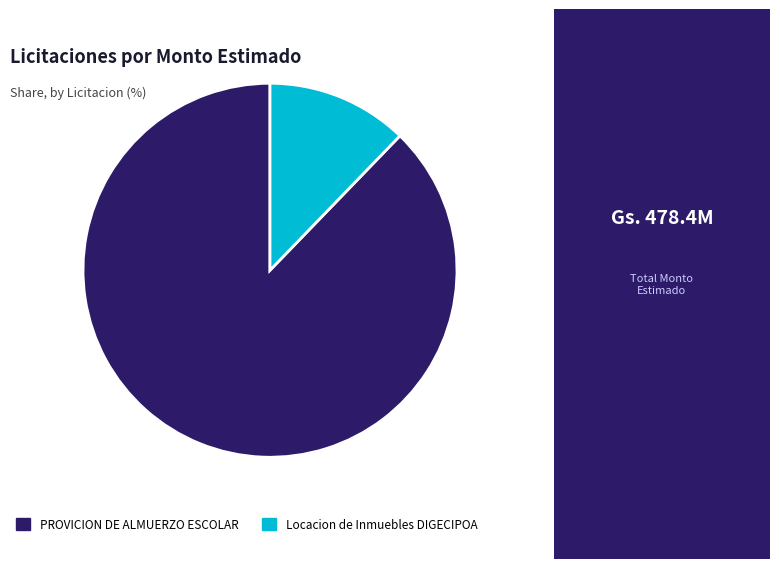

What is the ratio of the value at Locacion de Inmuebles DIGECIPOA to the value at PROVICION DE ALMUERZO ESCOLAR?

0.1